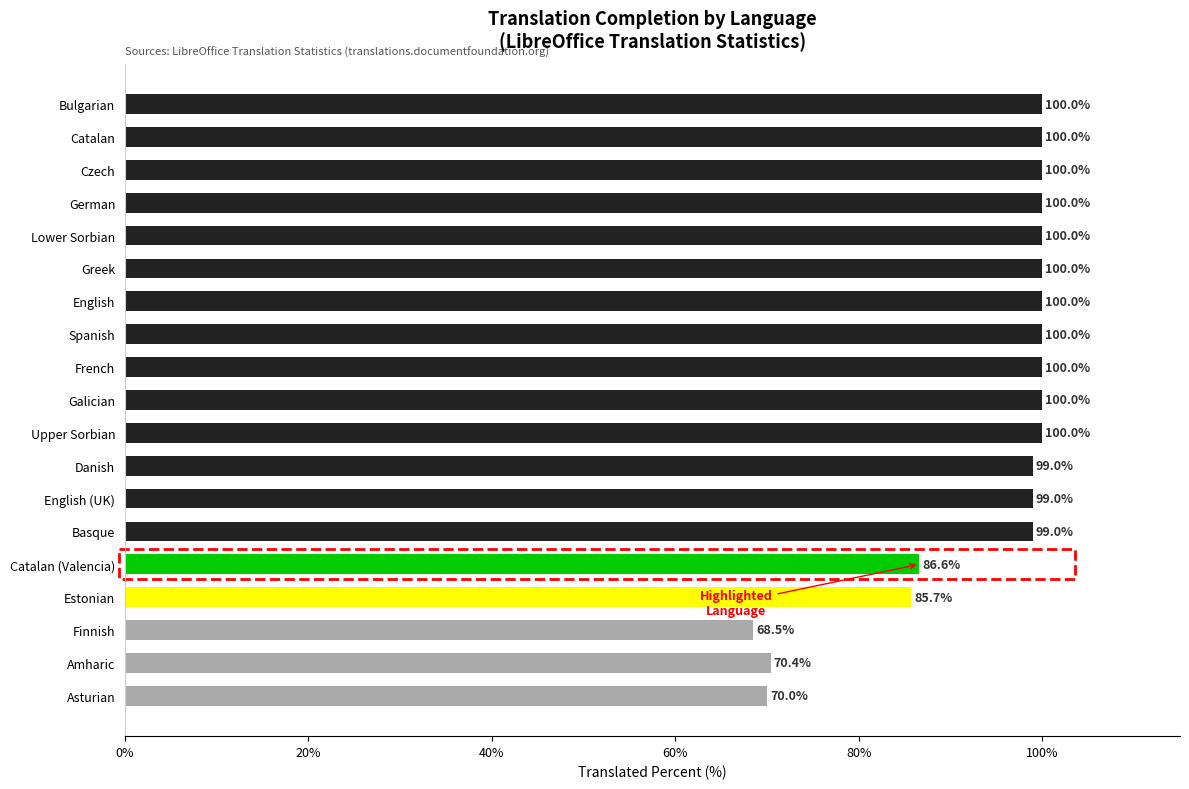

What is the difference between the maximum and second lowest values?

30.0